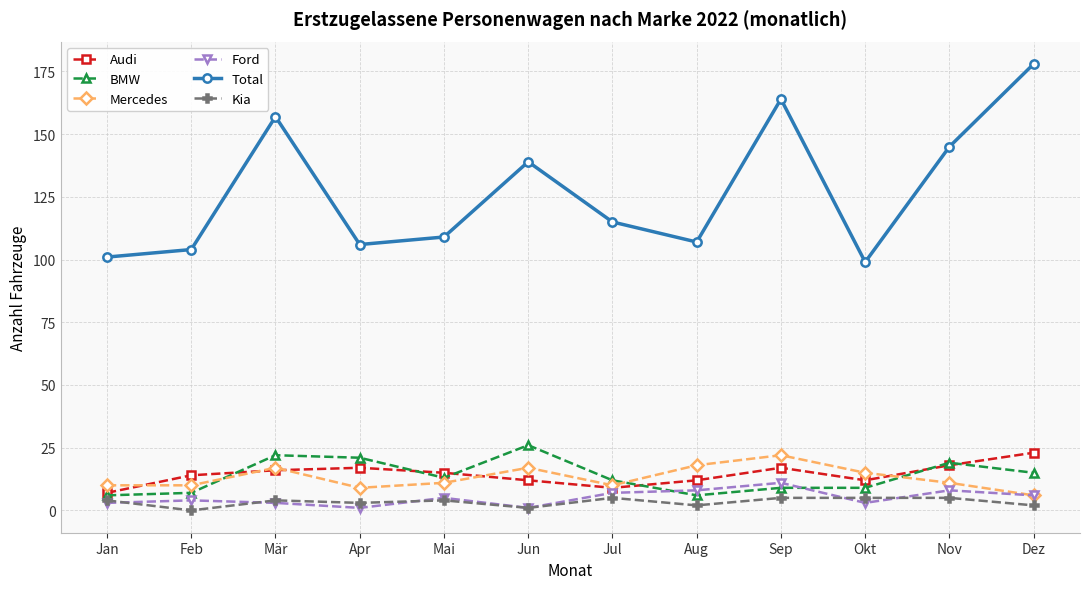

Which series has the largest range (max minus min)?

Total